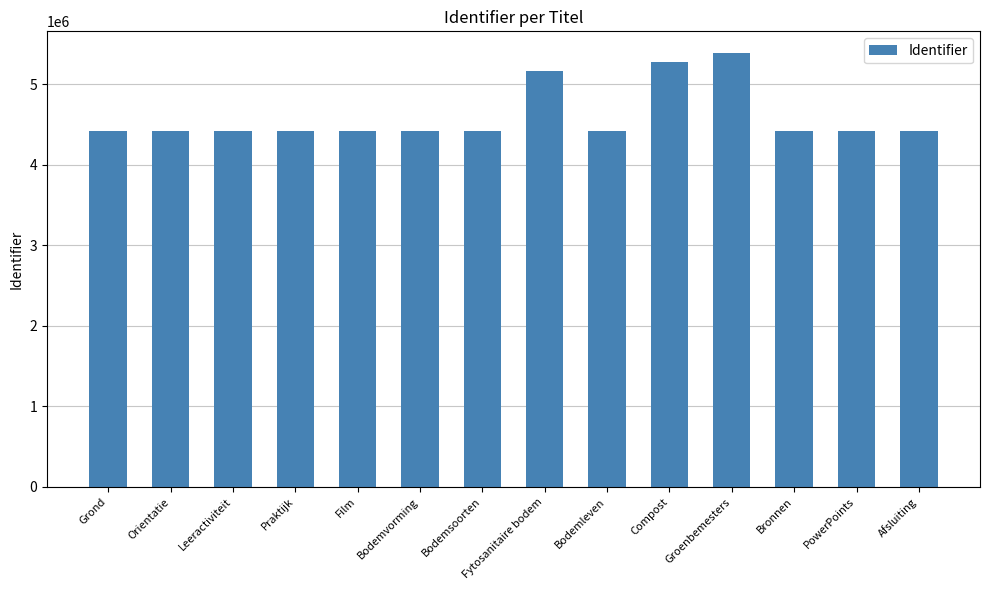

What is the minimum value shown in the chart?

4417038